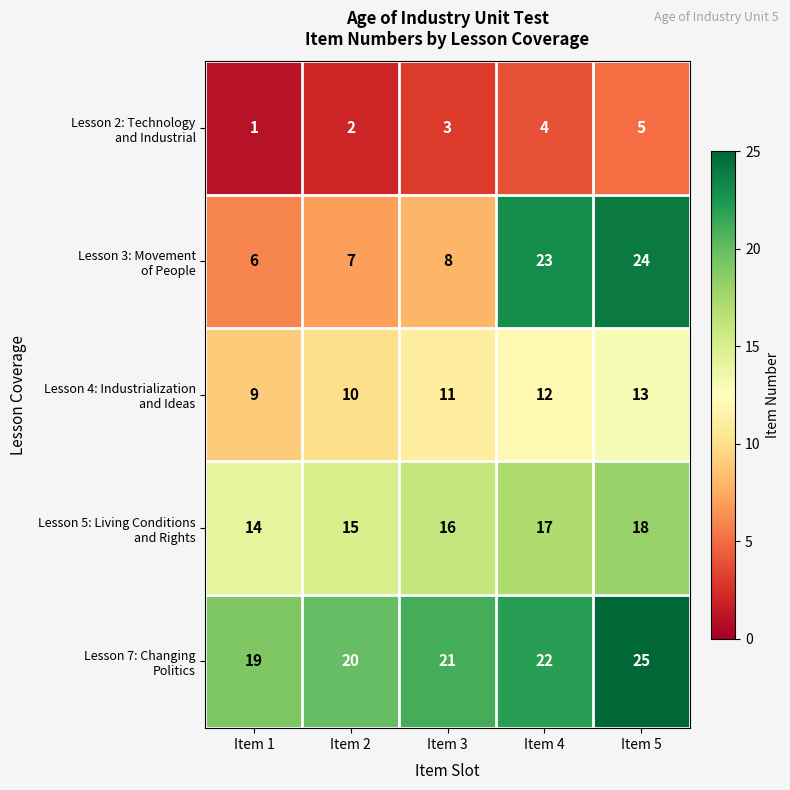

At which category does the chart reach its minimum across all series?

Item 1